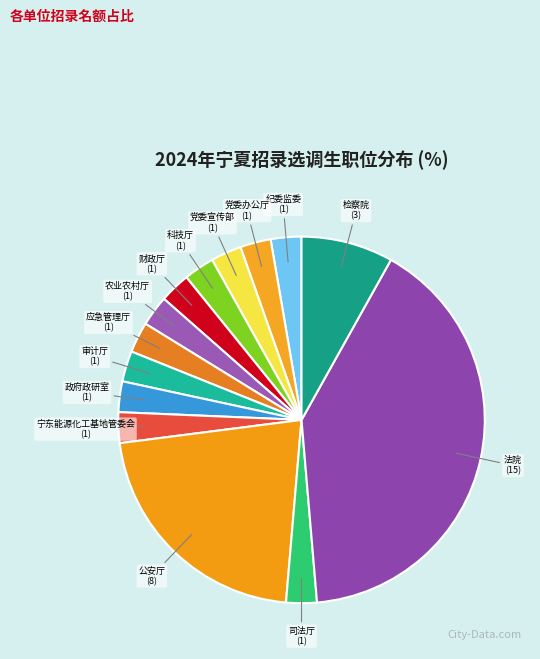

To the nearest percent, what is the difference between the largest and smallest slice percentages?

38%